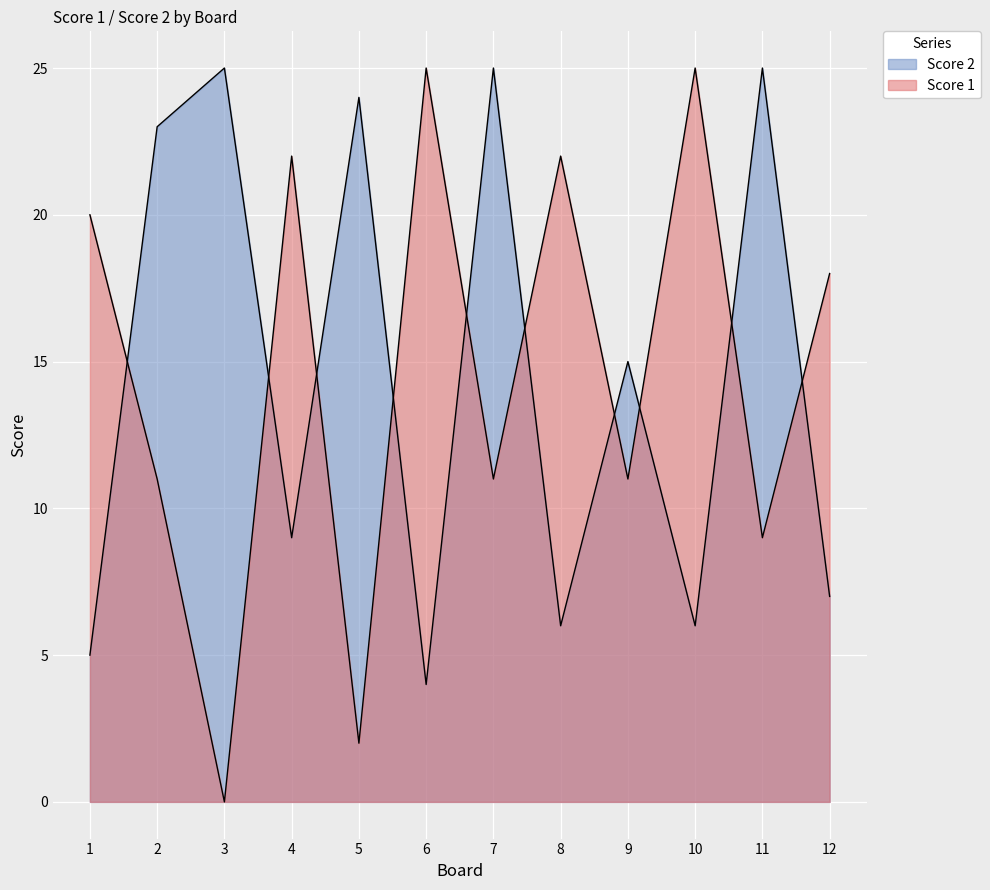

Which category has the highest value in the Score 1 series?

6